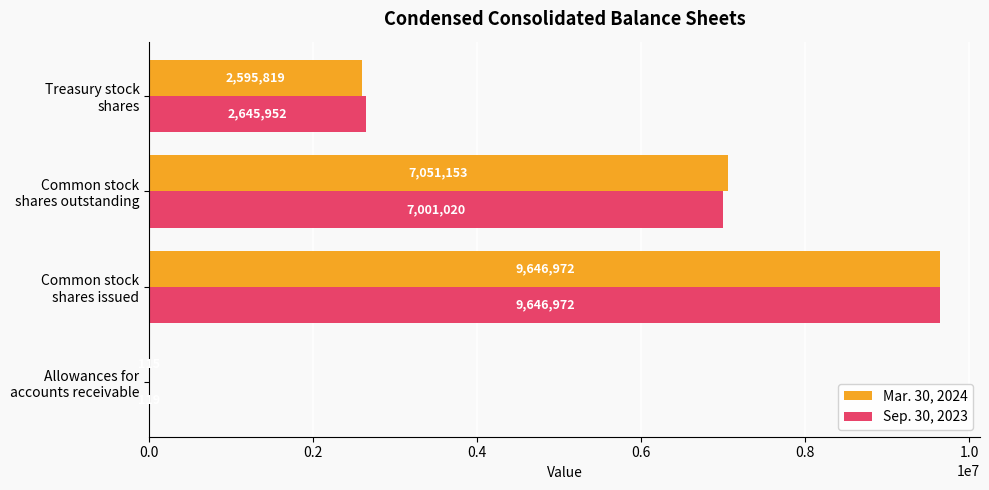

What is the maximum value for Sep. 30, 2023?

9646972